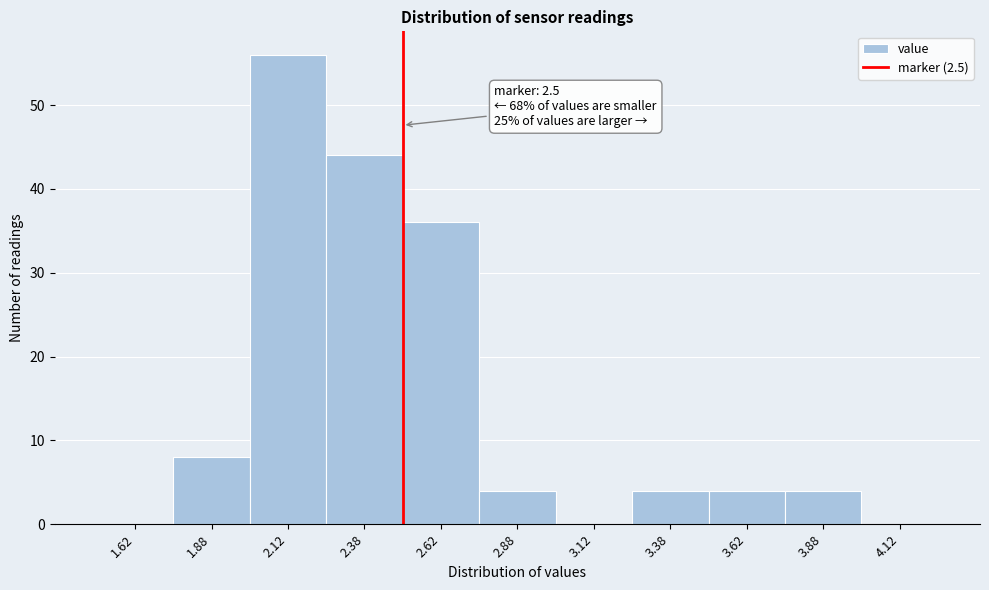

Which range on the x-axis has the tallest bar?

2.00 to 2.25